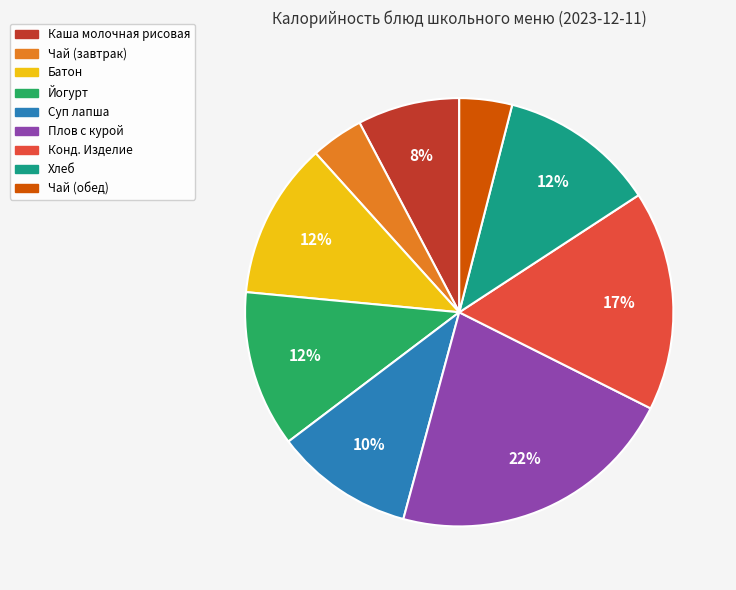

Between Суп лапша and Батон, which is larger?

Батон